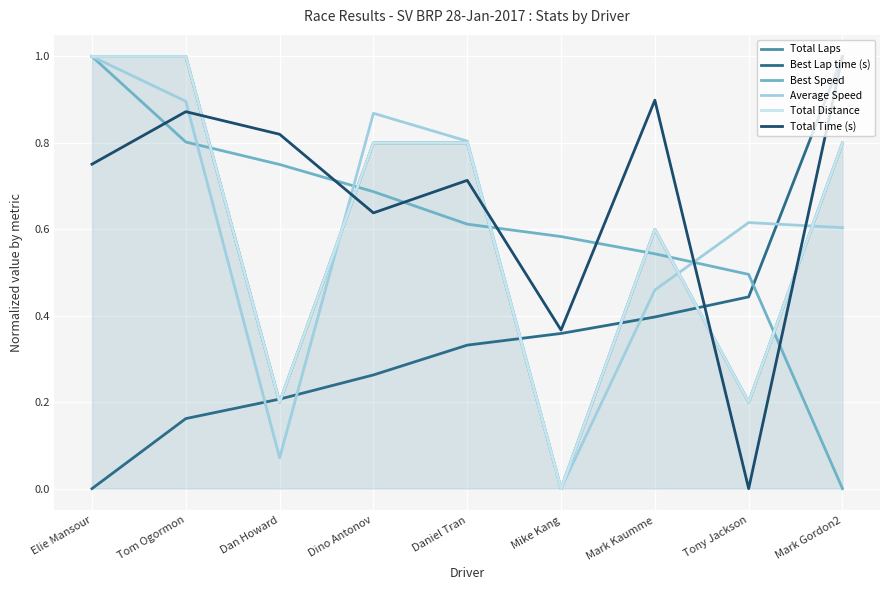

Reading left to right, list all the values displayed in this chart.

Total Laps: 1.0	1.0	0.2	0.8	0.8	0.0	0.6	0.2	0.8
Best Lap time (s): 0.0	0.2	0.2	0.3	0.3	0.4	0.4	0.4	1.0
Best Speed: 1.0	0.8	0.8	0.7	0.6	0.6	0.5	0.5	0.0
Average Speed: 1.0	0.9	0.1	0.9	0.8	0.0	0.5	0.6	0.6
Total Distance: 1.0	1.0	0.2	0.8	0.8	0.0	0.6	0.2	0.8
Total Time (s): 0.8	0.9	0.8	0.6	0.7	0.4	0.9	0.0	1.0